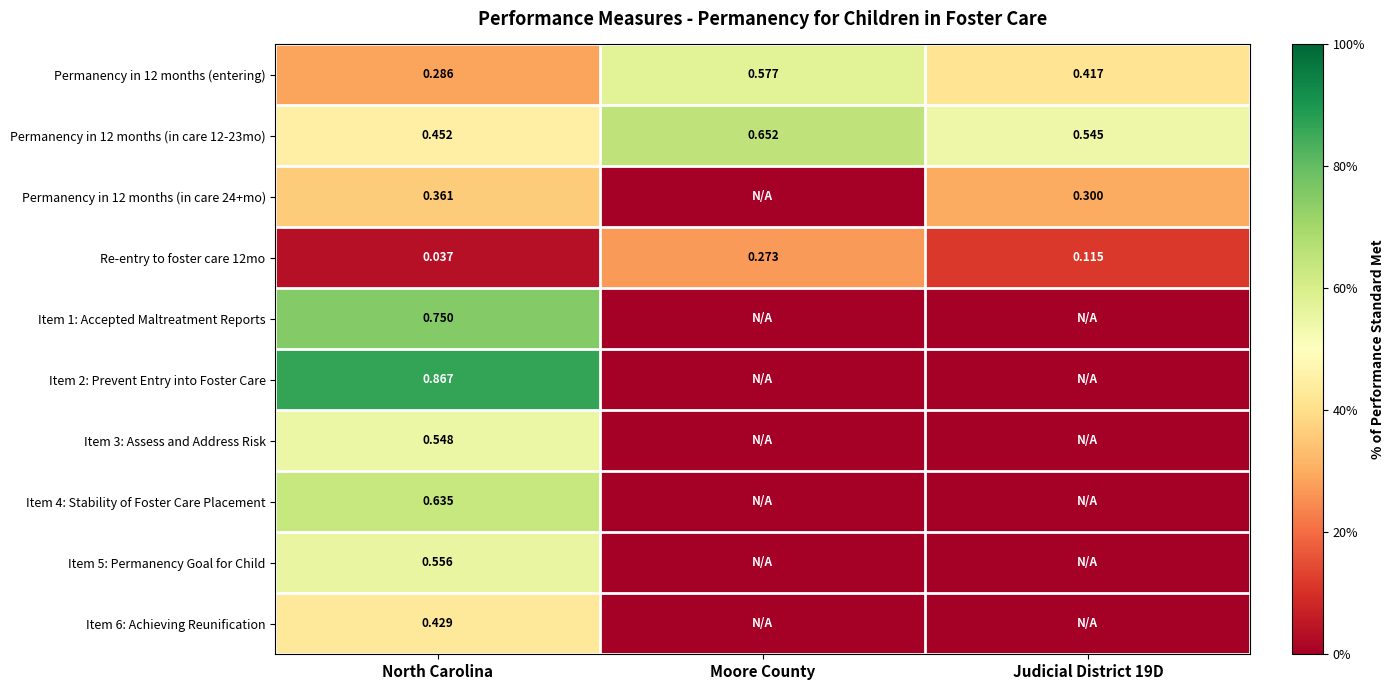

Which category has the lowest value in the Permanency in 12 months (entering) series?

North Carolina